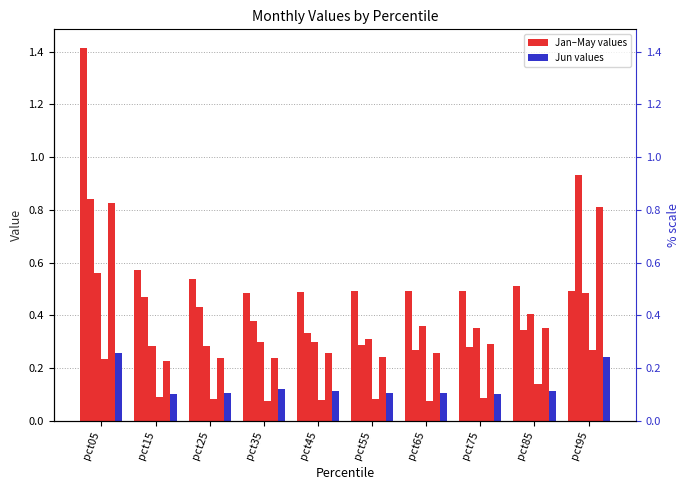

Which has a higher value, pct95 or pct55?

pct55